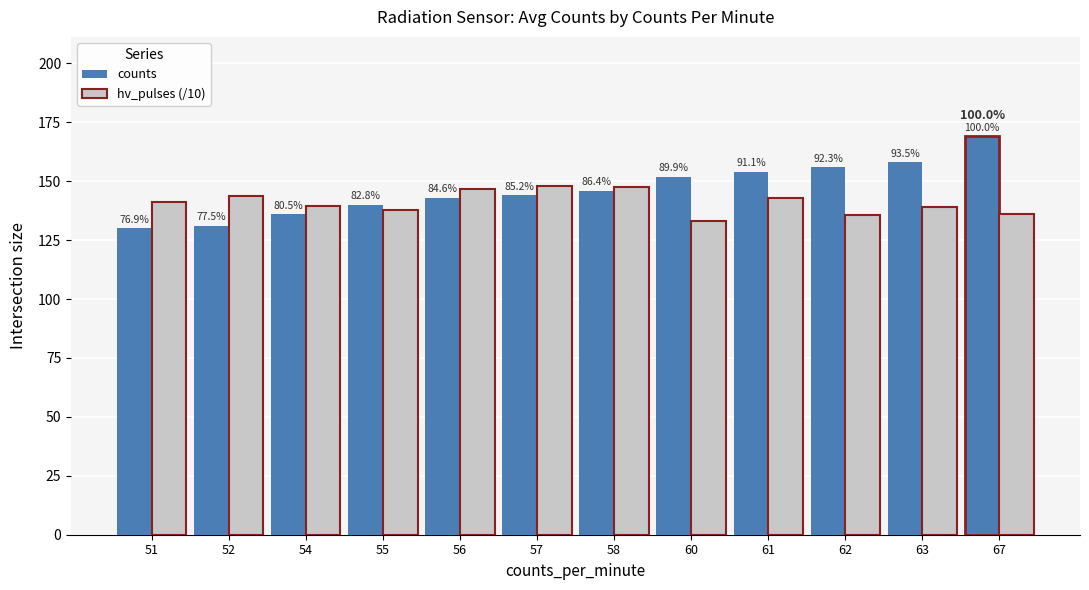

Which category has the lowest value across all series?

51